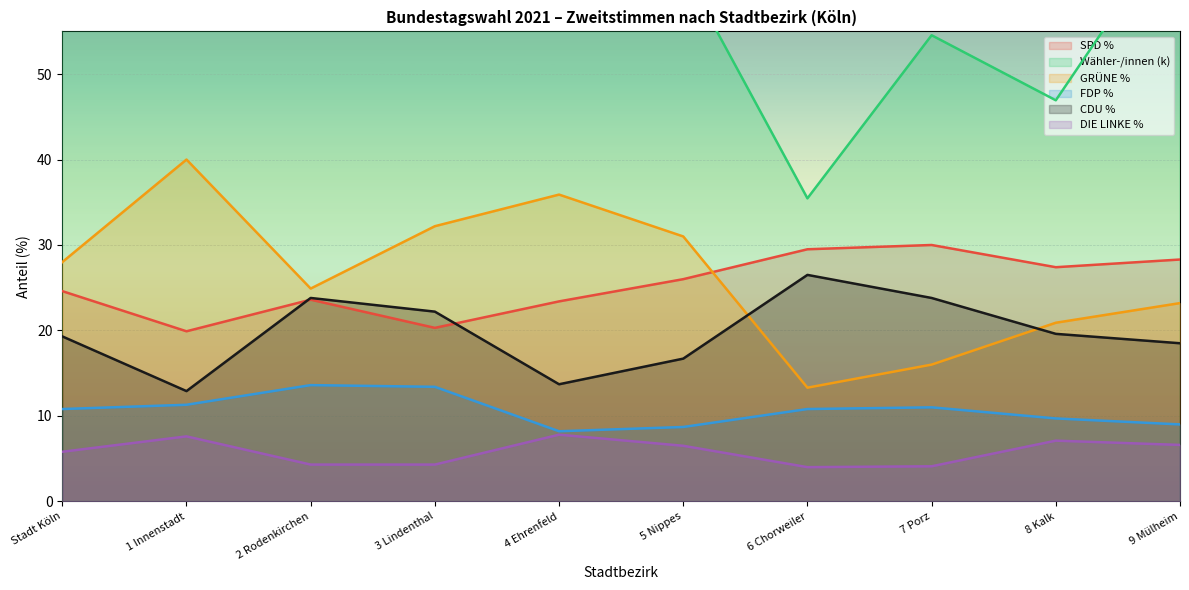

List the labels in order of Wähler-/innen (k) value, largest first.

Stadt Köln, 3 Lindenthal, 1 Innenstadt, 9 Mülheim, 2 Rodenkirchen, 5 Nippes, 4 Ehrenfeld, 7 Porz, 8 Kalk, 6 Chorweiler